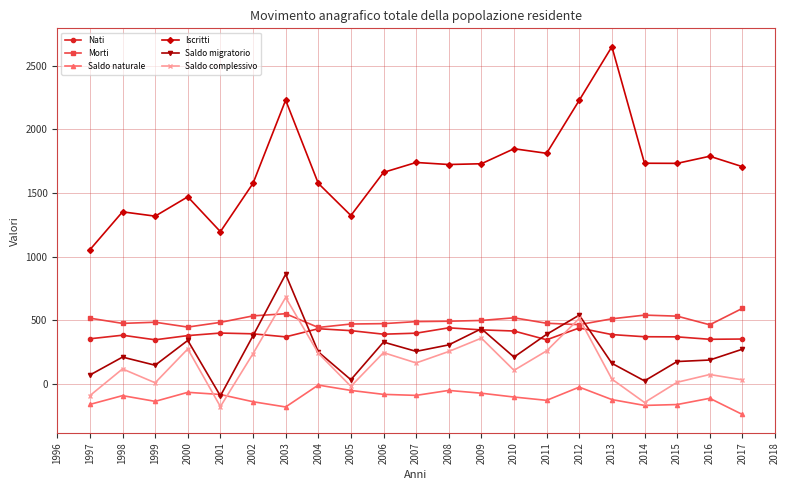

What is the maximum value shown in the chart?

2650